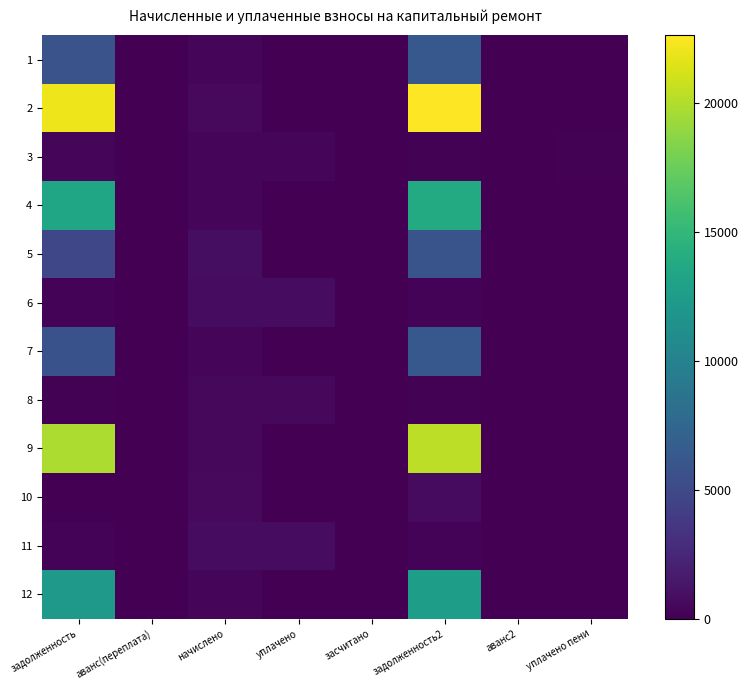

Reading left to right, what are all the values shown in this chart?

1: задолженность=5793.1	аванс(переплата)=0.0	начислено=364.0	уплачено=0.0	засчитано=0.0	задолженность2=6268.6	аванс2=0.0	уплачено пени=0.0
2: задолженность=22054.6	аванс(переплата)=0.0	начислено=573.1	уплачено=0.0	засчитано=0.0	задолженность2=22627.8	аванс2=0.0	уплачено пени=0.0
3: задолженность=268.5	аванс(переплата)=0.0	начислено=434.8	уплачено=416.3	засчитано=0.0	задолженность2=144.9	аванс2=0.0	уплачено пени=142.1
4: задолженность=13419.9	аванс(переплата)=0.0	начислено=434.8	уплачено=0.0	засчитано=0.0	задолженность2=13854.7	аванс2=0.0	уплачено пени=0.0
5: задолженность=4855.7	аванс(переплата)=0.0	начислено=869.6	уплачено=0.0	засчитано=0.0	задолженность2=5848.9	аванс2=0.0	уплачено пени=0.0
6: задолженность=224.2	аванс(переплата)=0.0	начислено=770.8	уплачено=738.0	засчитано=0.0	задолженность2=256.9	аванс2=0.0	уплачено пени=0.0
7: задолженность=5686.2	аванс(переплата)=0.0	начислено=415.1	уплачено=0.0	засчитано=0.0	задолженность2=6240.8	аванс2=0.0	уплачено пени=0.0
8: задолженность=142.7	аванс(переплата)=0.0	начислено=490.8	уплачено=469.9	засчитано=0.0	задолженность2=163.6	аванс2=0.0	уплачено пени=0.0
9: задолженность=19835.8	аванс(переплата)=0.0	начислено=515.5	уплачено=0.0	засчитано=0.0	задолженность2=20351.3	аванс2=0.0	уплачено пени=0.0
10: задолженность=50.2	аванс(переплата)=0.0	начислено=607.7	уплачено=0.0	засчитано=0.0	задолженность2=657.9	аванс2=0.0	уплачено пени=0.0
11: задолженность=217.5	аванс(переплата)=0.0	начислено=747.8	уплачено=716.0	засчитано=0.0	задолженность2=249.2	аванс2=0.0	уплачено пени=0.0
12: задолженность=12278.5	аванс(переплата)=0.0	начислено=441.4	уплачено=0.0	засчитано=0.0	задолженность2=12719.9	аванс2=0.0	уплачено пени=0.0